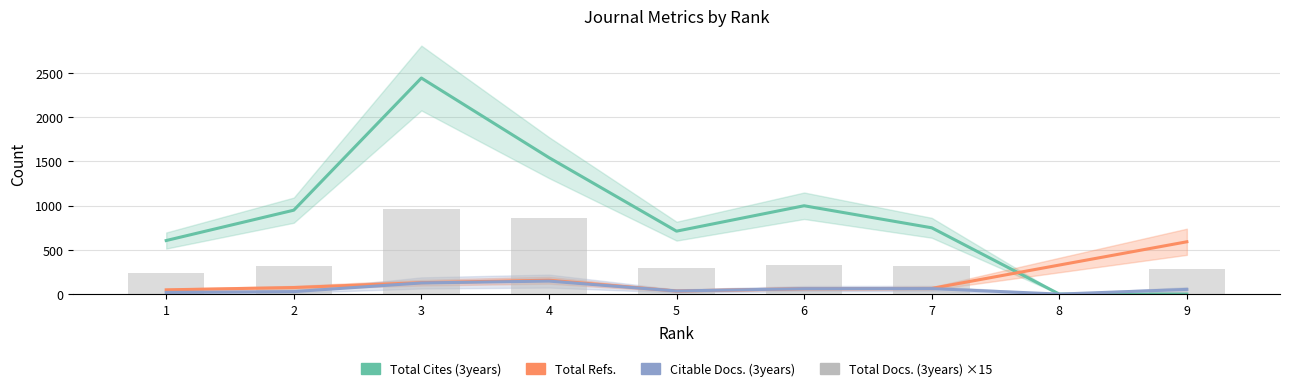

True or false: Citable Docs. (3years) has a value of 147 at 4.

True